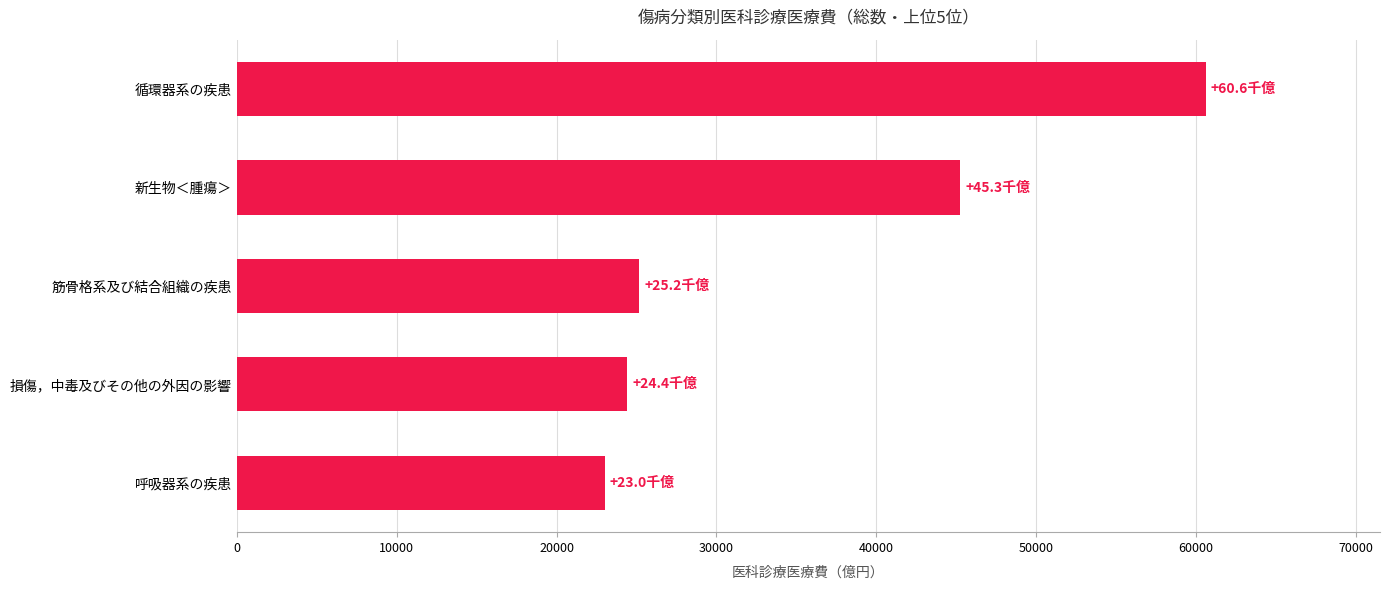

Are the bars grouped side by side (vs. stacked)?

No